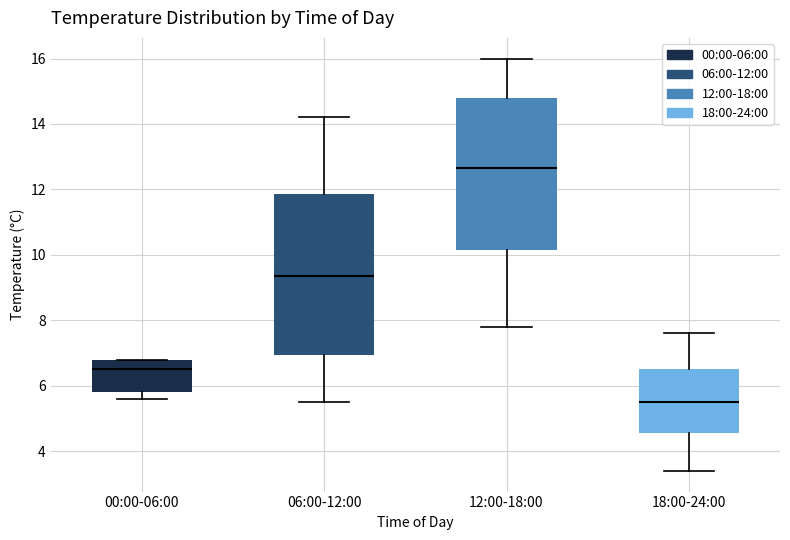

Where does the median line of the box for 06:00-12:00 sit on the y-axis? The values are not printed on the chart, so give them approximately, as read against the axis.

9.4